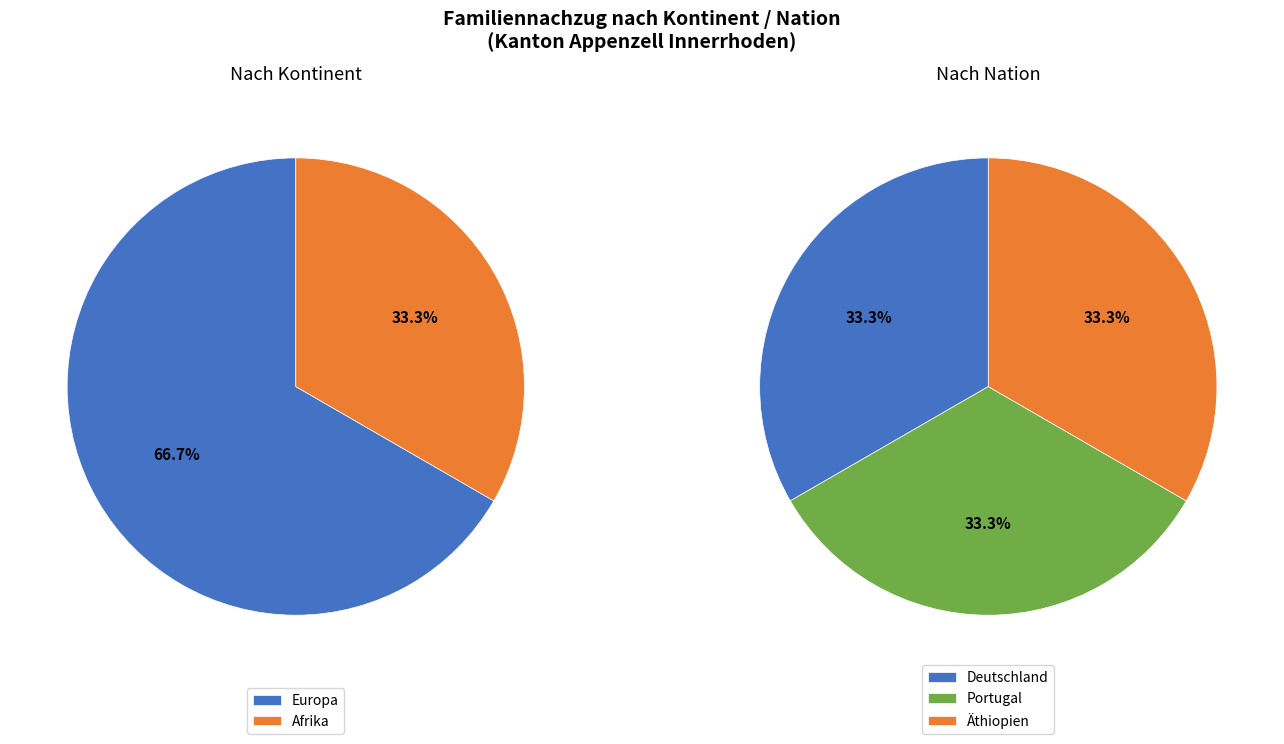

Combined, do Amerika and Asien account for over 50%?

No